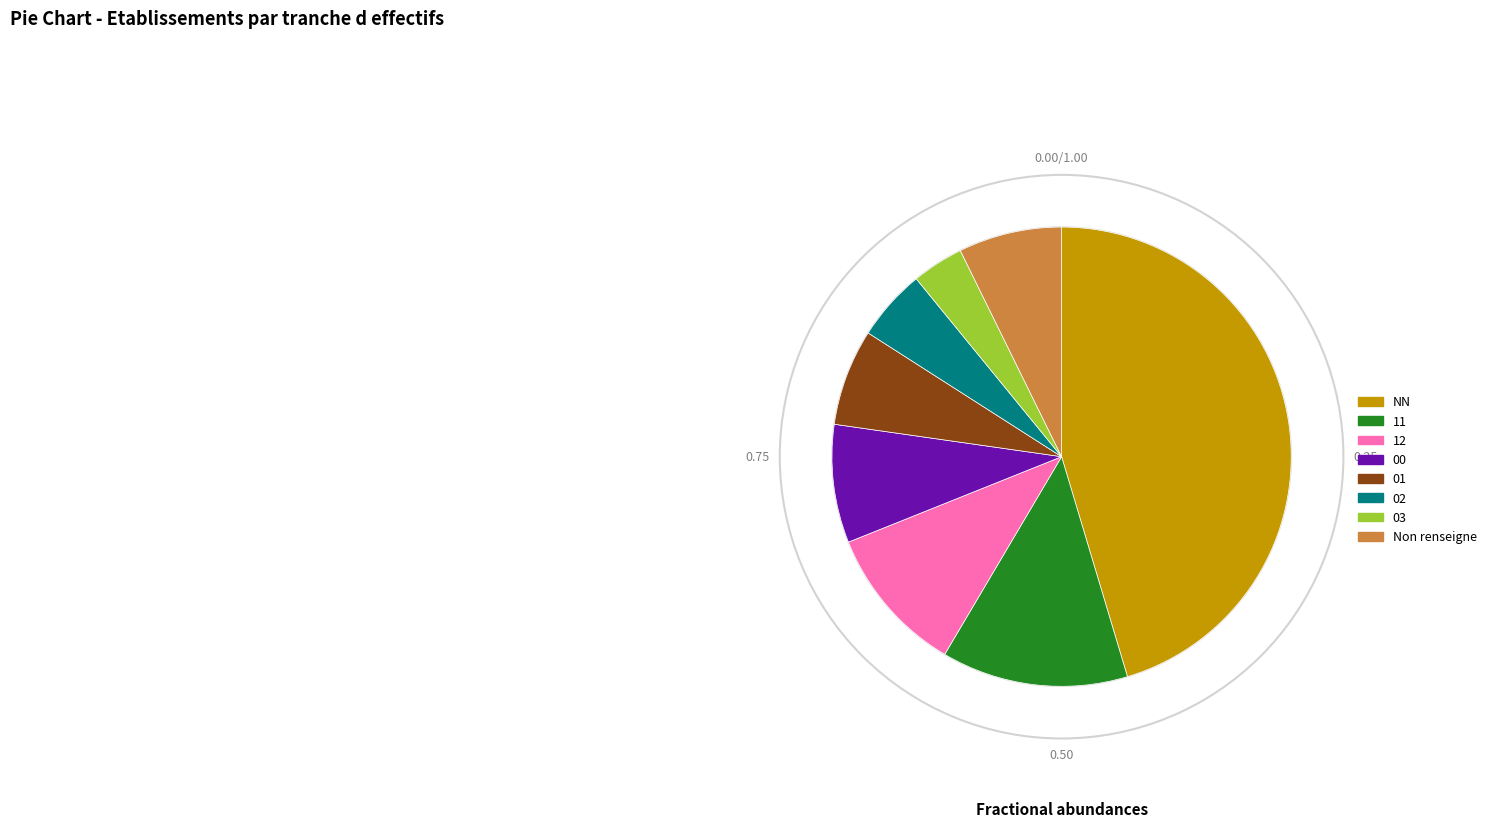

Is there any slice that represents more than half of the pie?

No